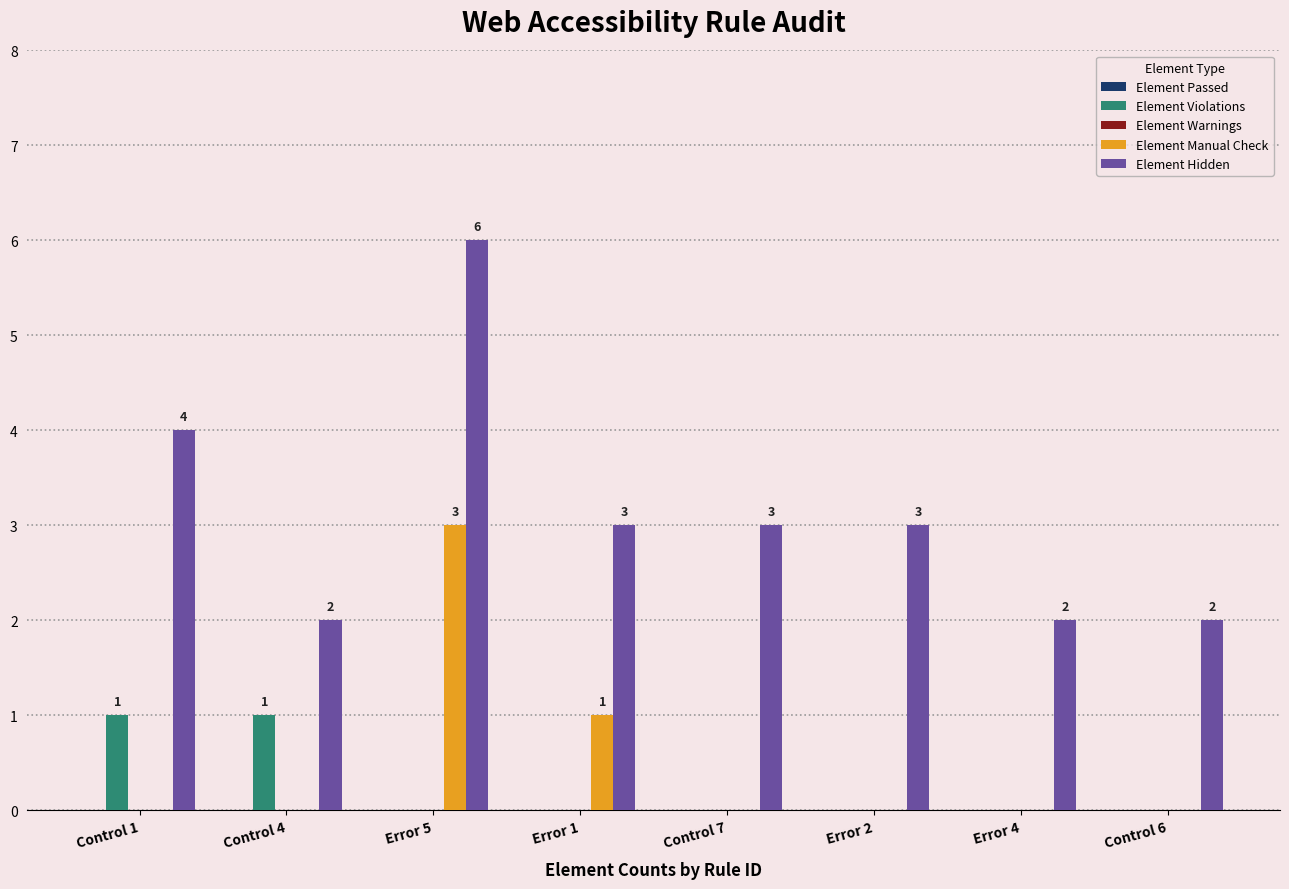

Which series has the largest range (max minus min)?

Element Hidden